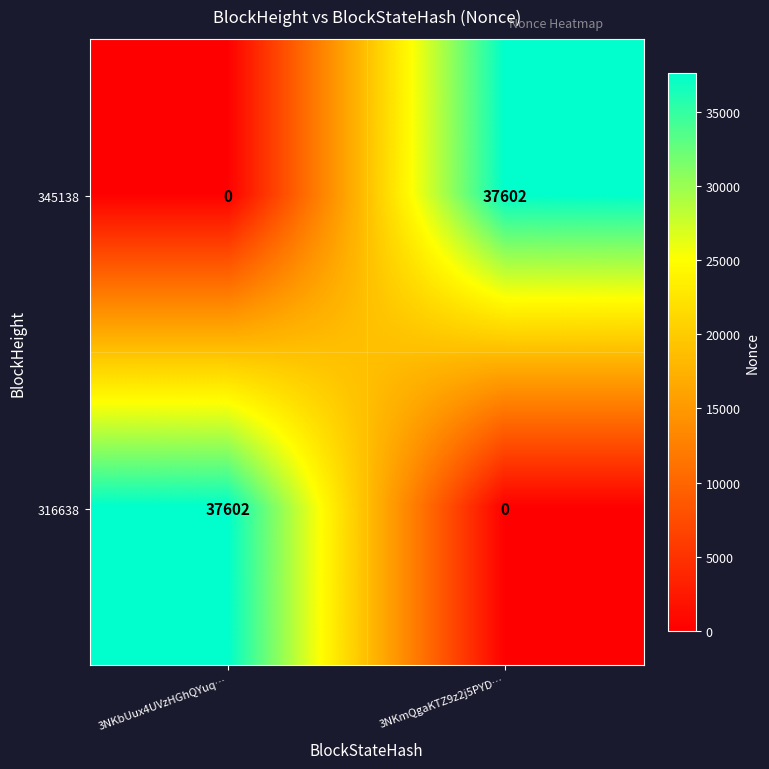

What is the average value of the 345138 series?

18801